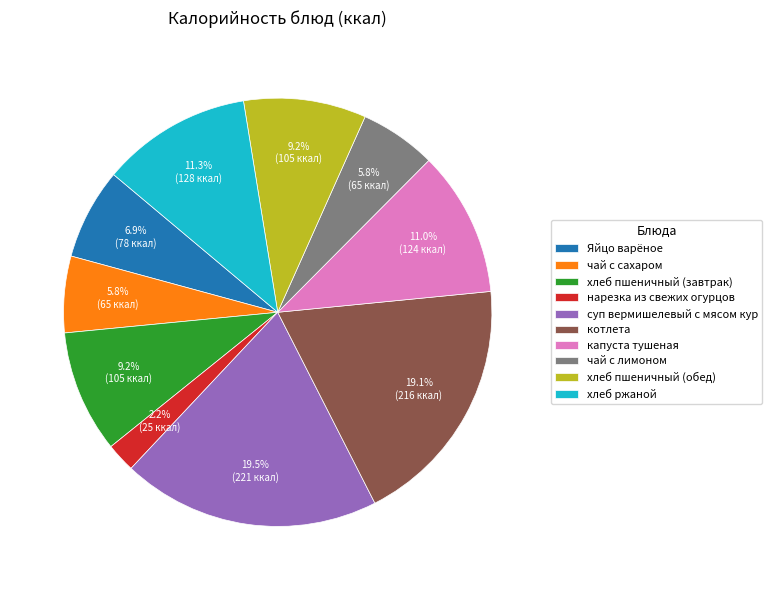

Which slice is the smallest?

нарезка из свежих огурцов